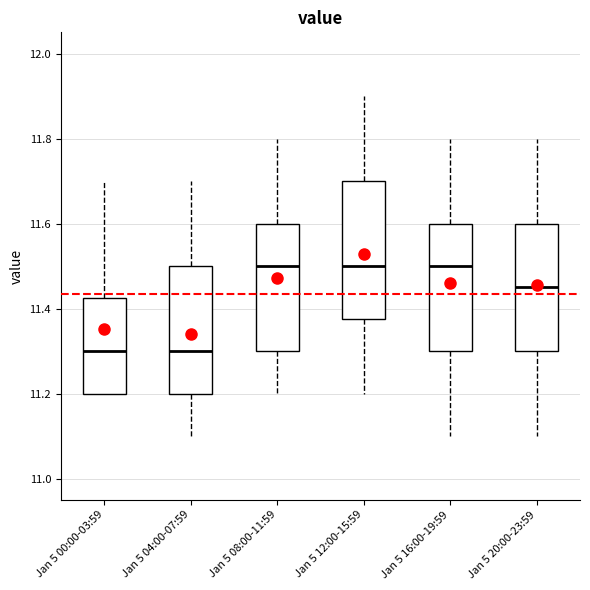

Where is the lower edge of the box for Jan 5 12:00-15:59 on the y-axis? The values are not printed on the chart, so give them approximately, as read against the axis.

11.38